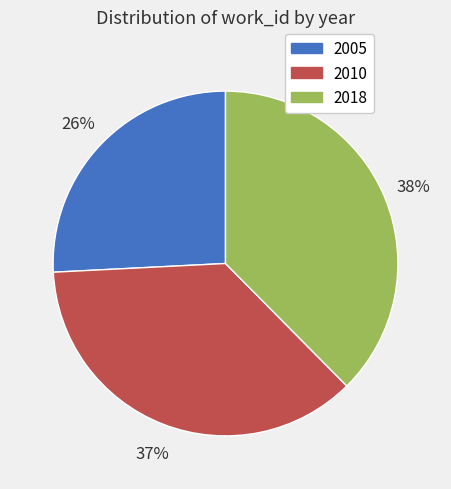

Which has a higher value, 2005 or 2018?

2018